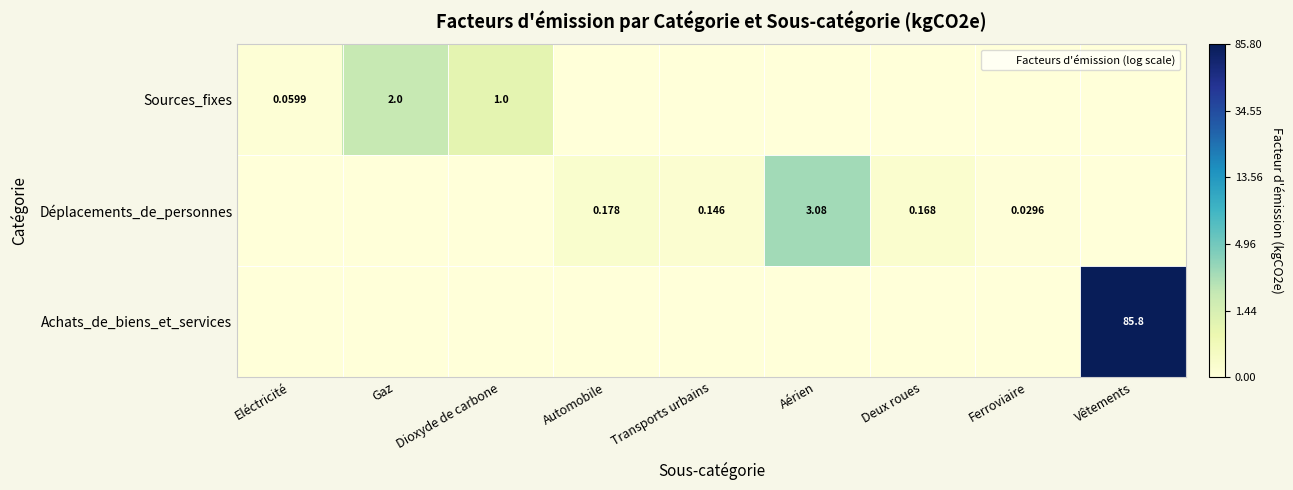

Which series has the largest range (max minus min)?

Achats_de_biens_et_services